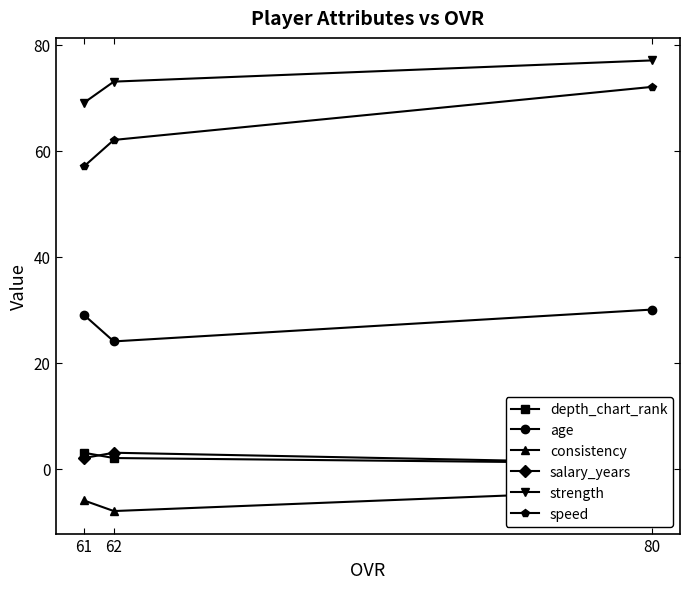

Reading right to left, transcribe all the data shown in this chart.

depth_chart_rank: 61=3	62=2	80=1
age: 61=29	62=24	80=30
consistency: 61=-6	62=-8	80=-4
salary_years: 61=2	62=3	80=1
strength: 61=69	62=73	80=77
speed: 61=57	62=62	80=72